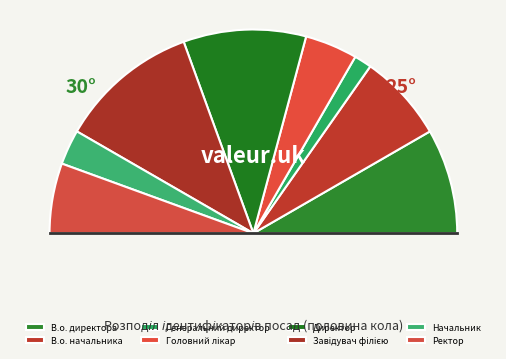

What is the change in value from Генеральний директор to Директор?

+6